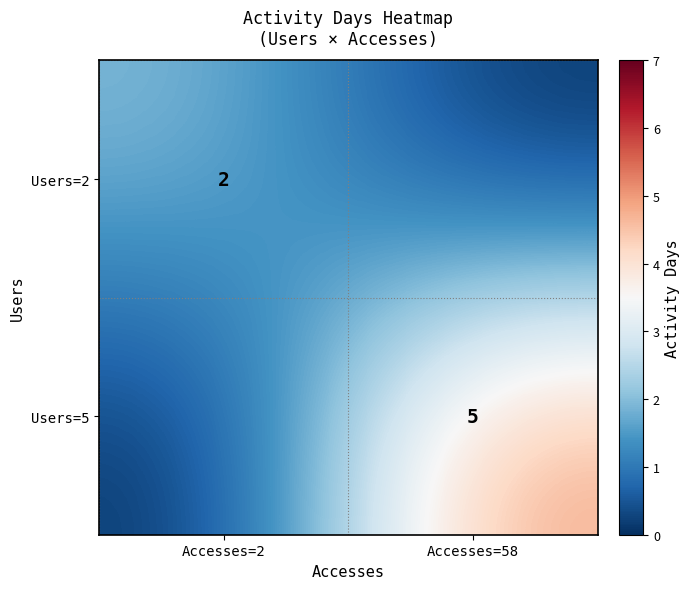

The Users=5 series shows 2 at Accesses=58. True or false?

False